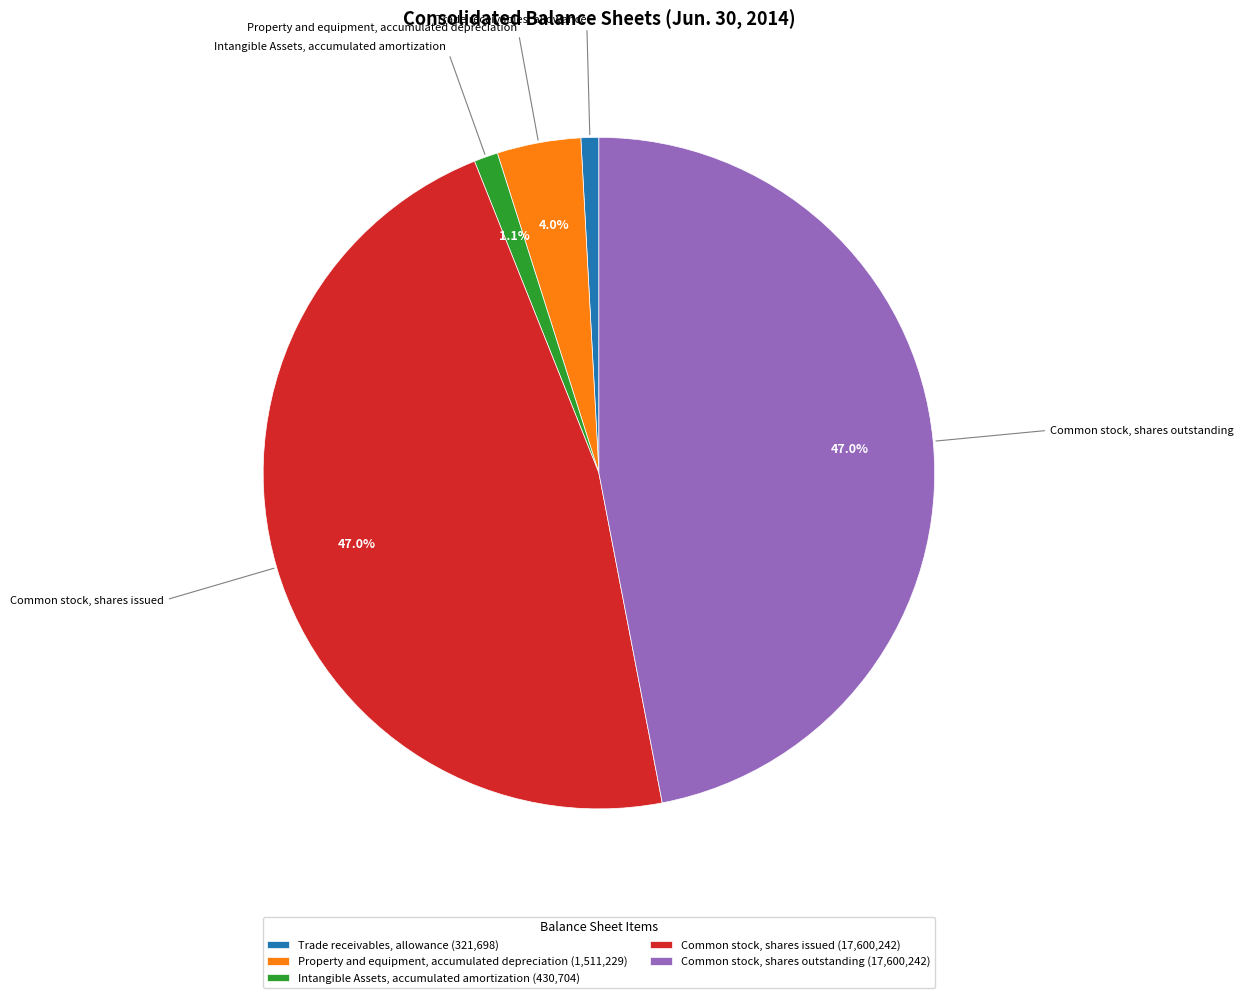

Does Common stock, shares issued (17,600,242) represent more than half of the total?

No